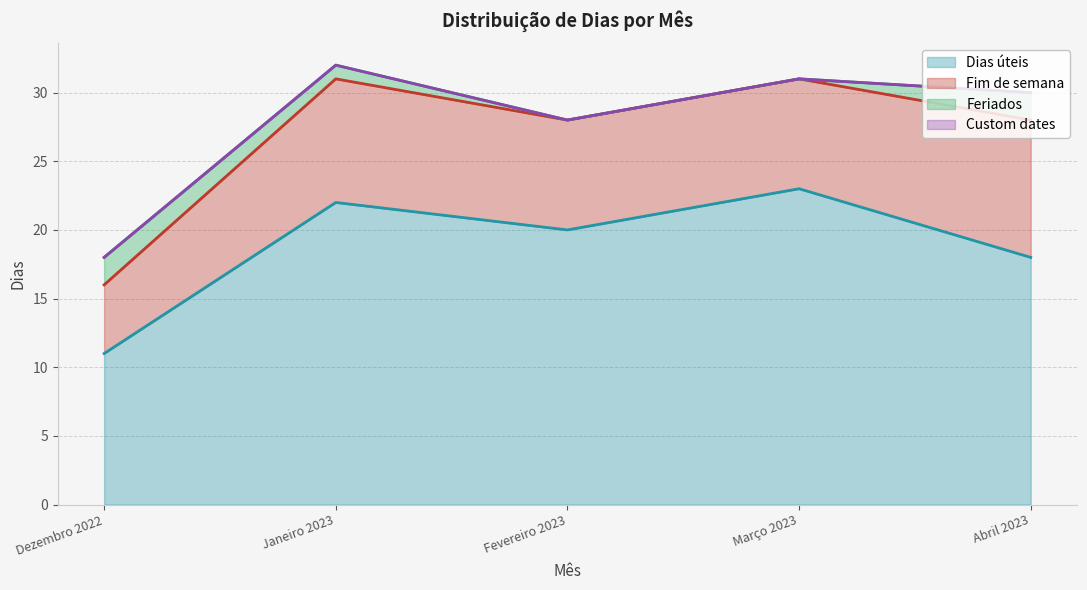

Which label corresponds to the largest value in the chart?

Março 2023